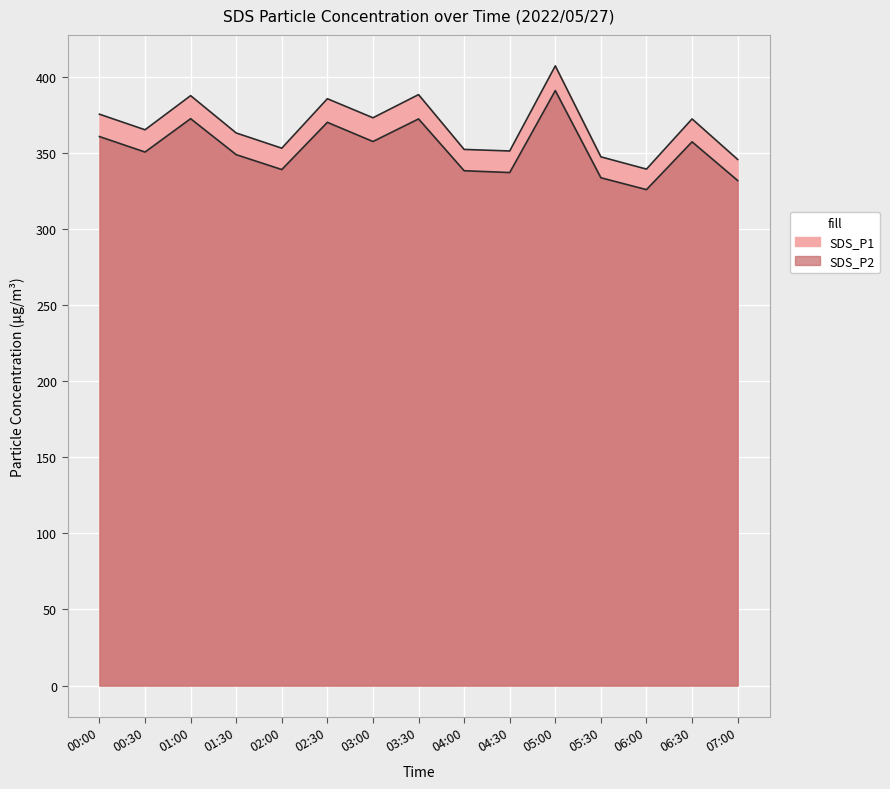

What is the difference between the SDS_P2 values at 05:30 and 06:30?

23.6